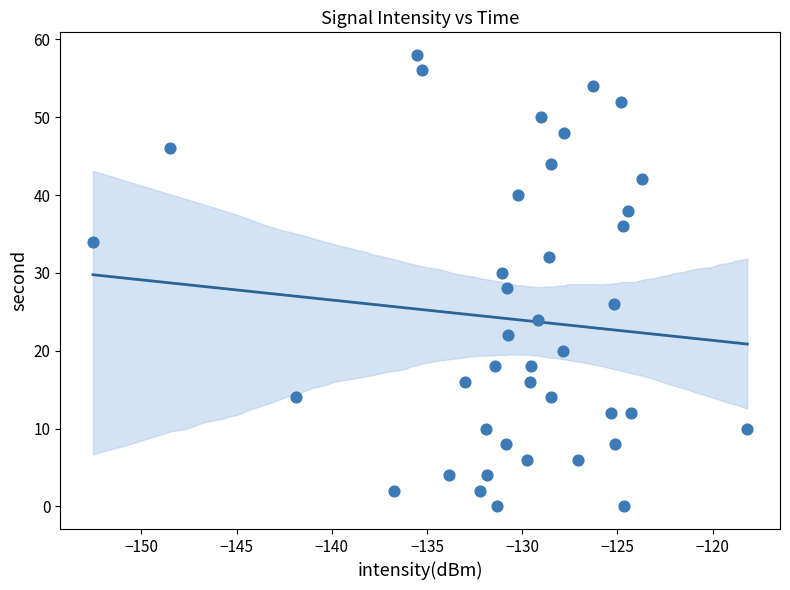

What is the range of Y values (max minus min)?

58